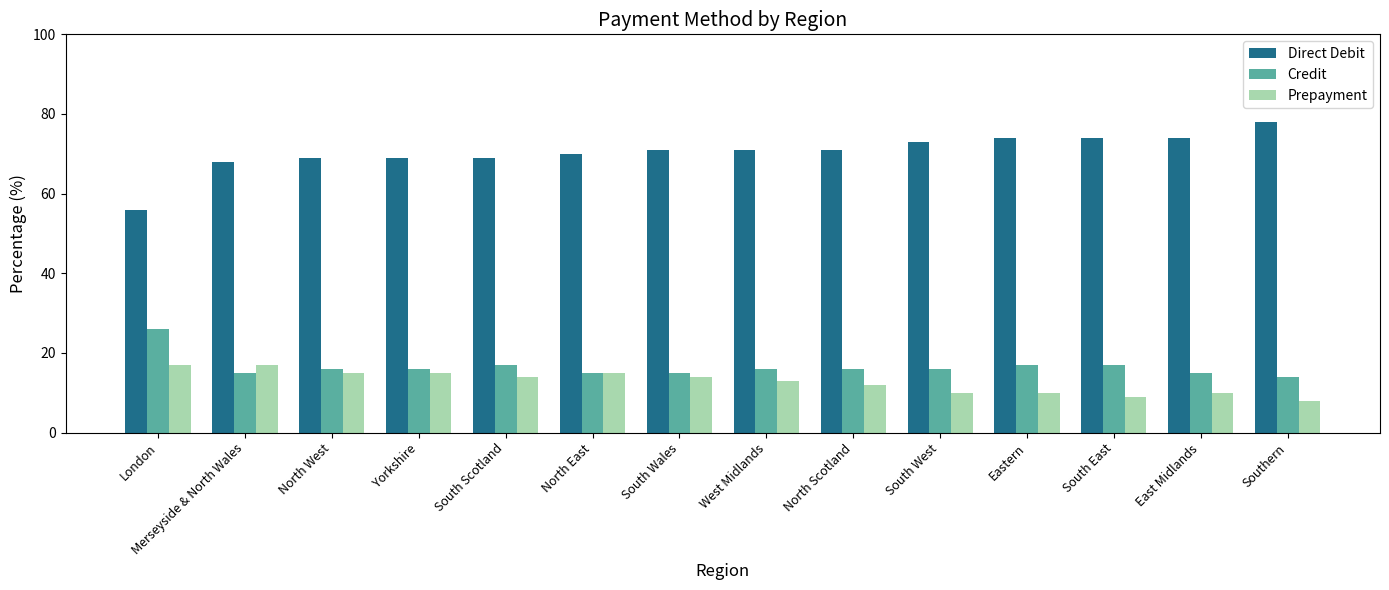

Reading left to right, list all the values displayed in this chart.

Direct Debit: 56	68	69	69	69	70	71	71	71	73	74	74	74	78
Credit: 26	15	16	16	17	15	15	16	16	16	17	17	15	14
Prepayment: 17	17	15	15	14	15	14	13	12	10	10	9	10	8